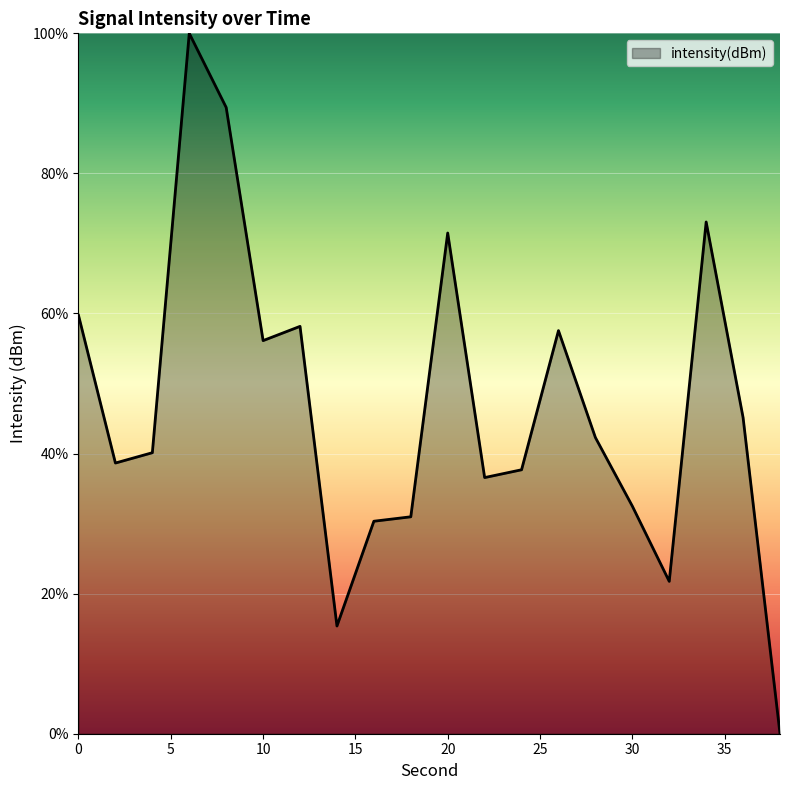

What is the difference between the maximum and minimum values?

100.0